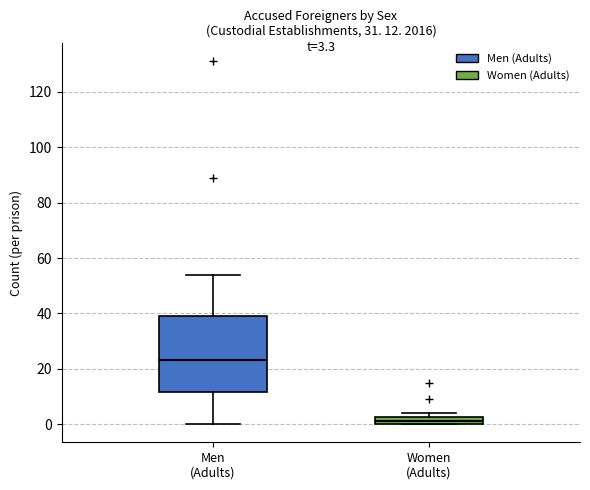

Which box is the tallest, from its lower edge to its upper edge?

Men (Adults)